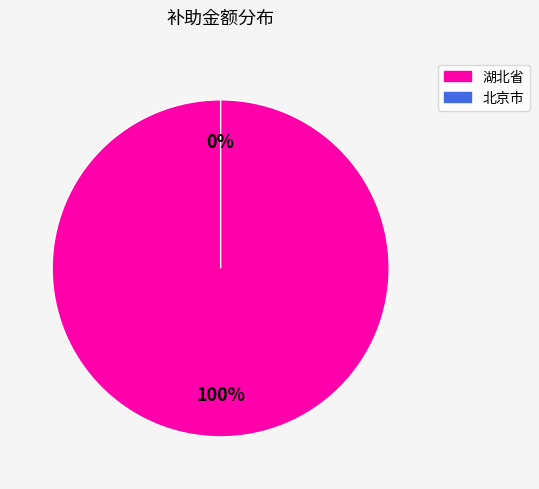

How many slices are in this pie chart?

2